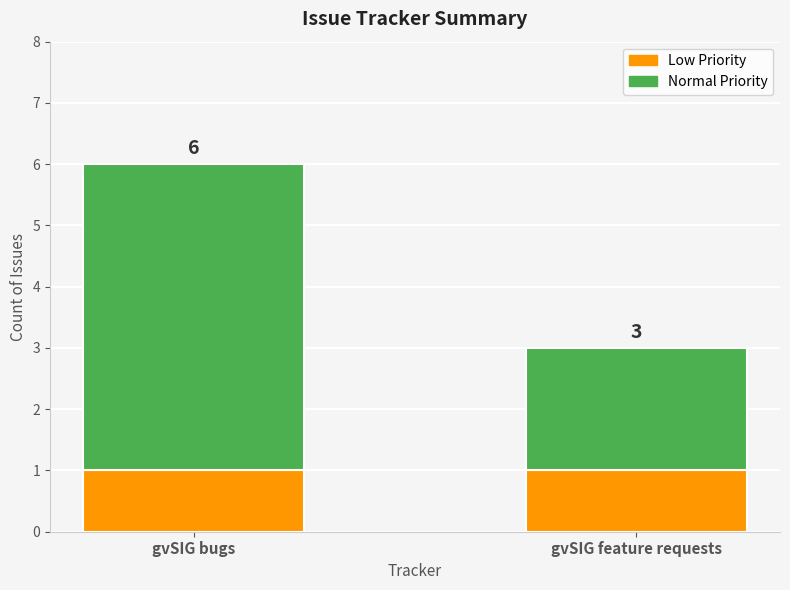

The chart shows a value of 1 at gvSIG feature requests. True or false?

False